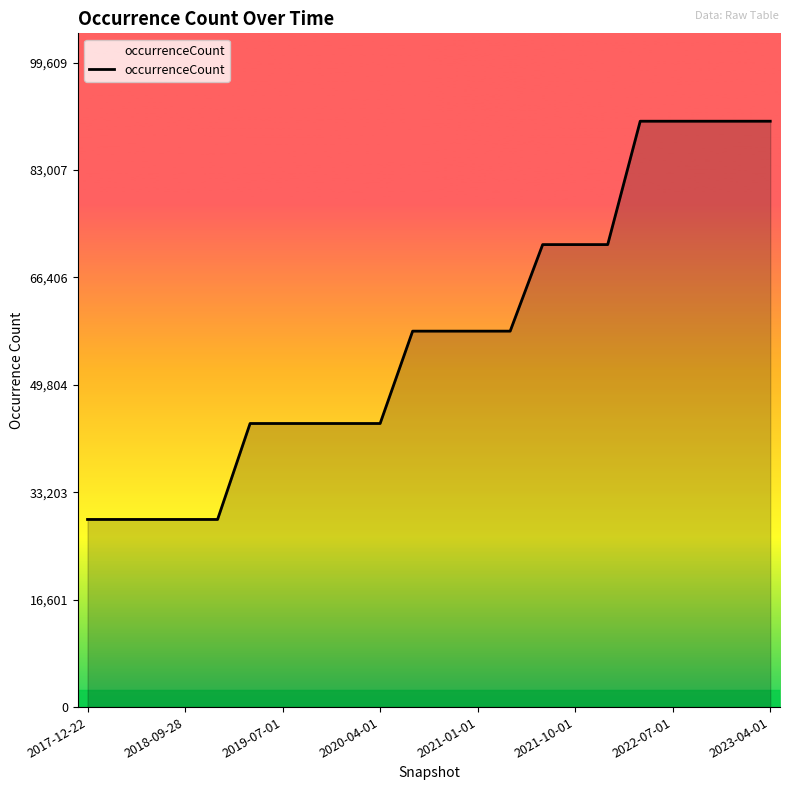

What is the maximum value shown in the chart?

90554